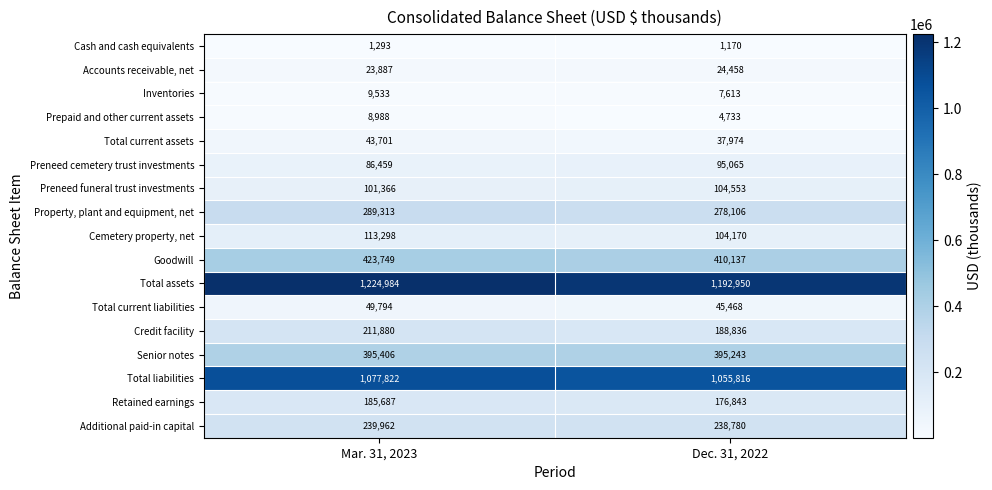

The Goodwill series shows 410137 at Dec. 31, 2022. True or false?

True